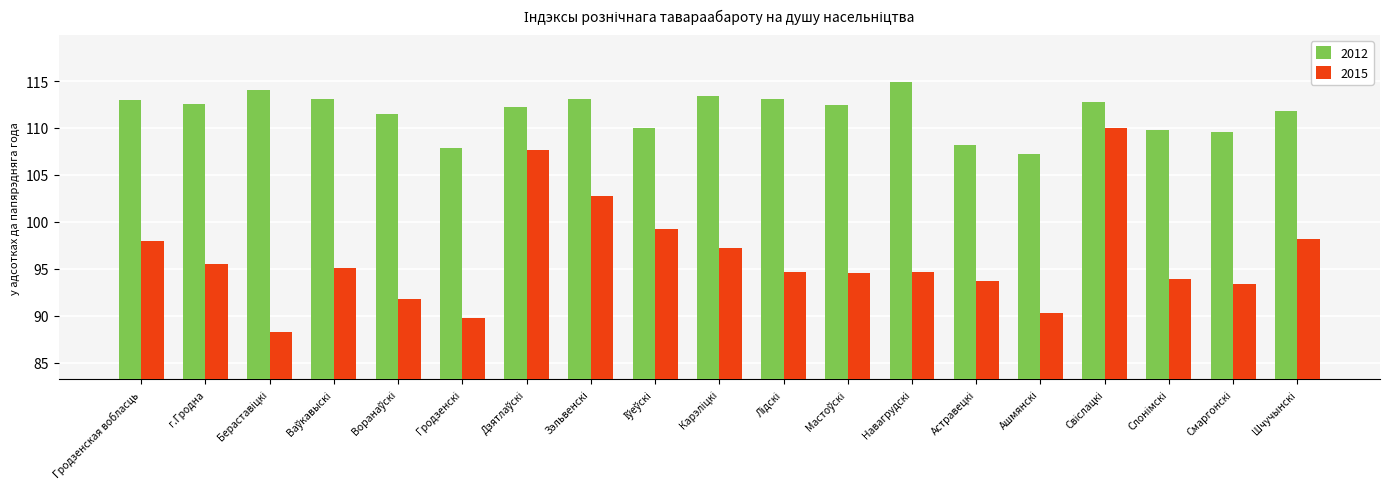

At how many categories does at least one series exceed 96?

19